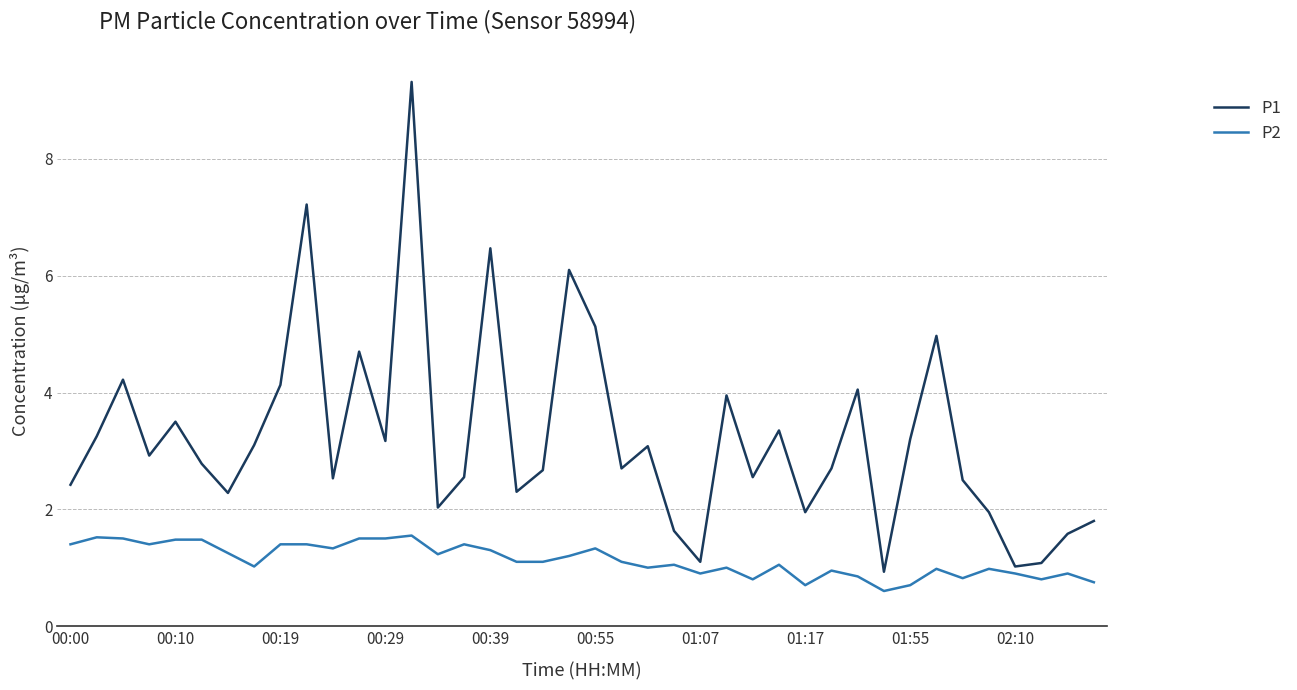

Which series has the largest total across all categories?

P1